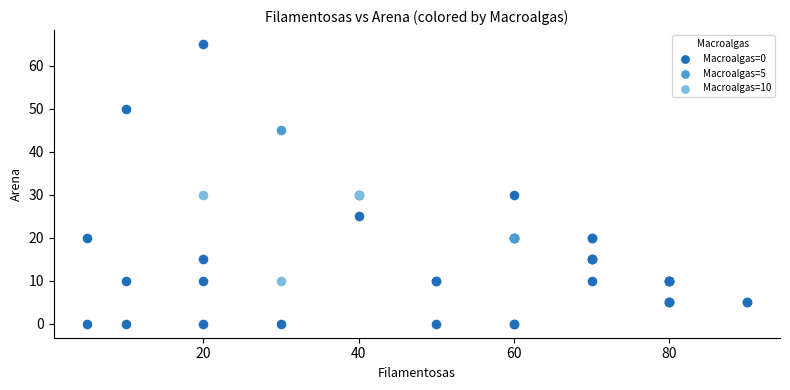

Which series has the widest spread of Y values?

Macroalgas=0